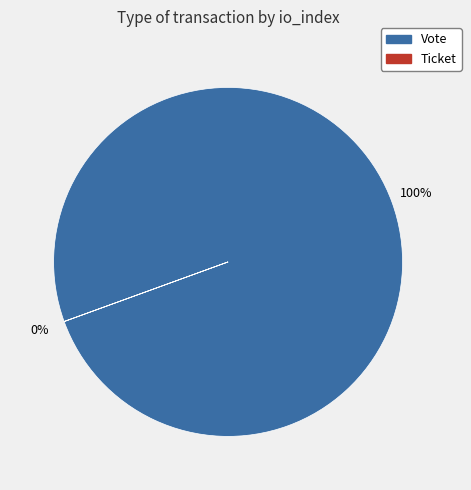

To the nearest percent, what is the average slice percentage?

50%